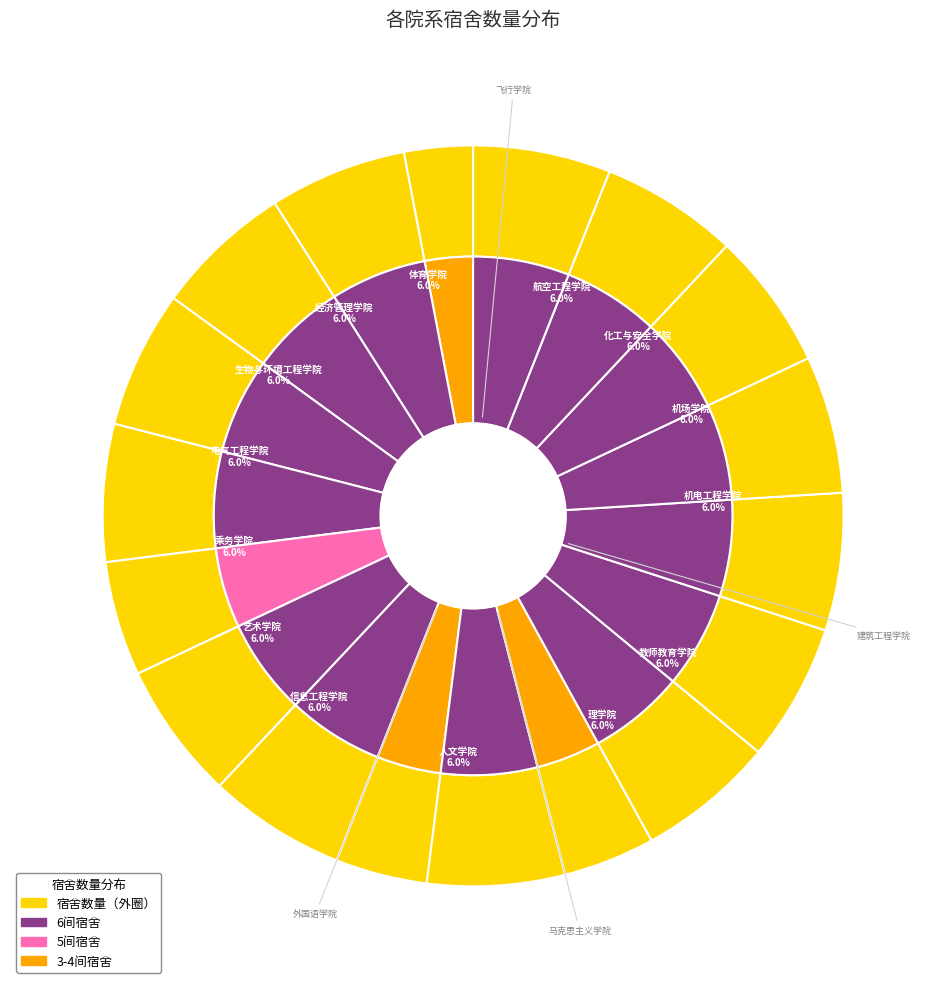

Count the number of slices in the pie.

18